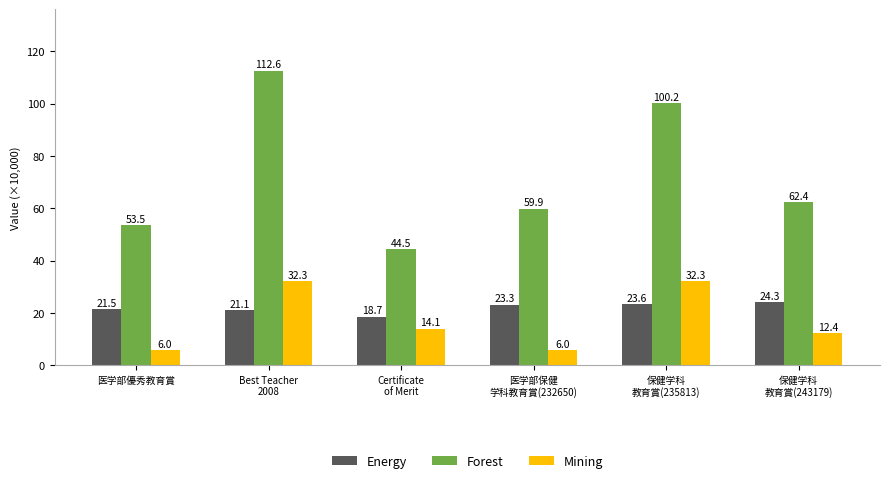

What is the smallest value displayed?

6.0